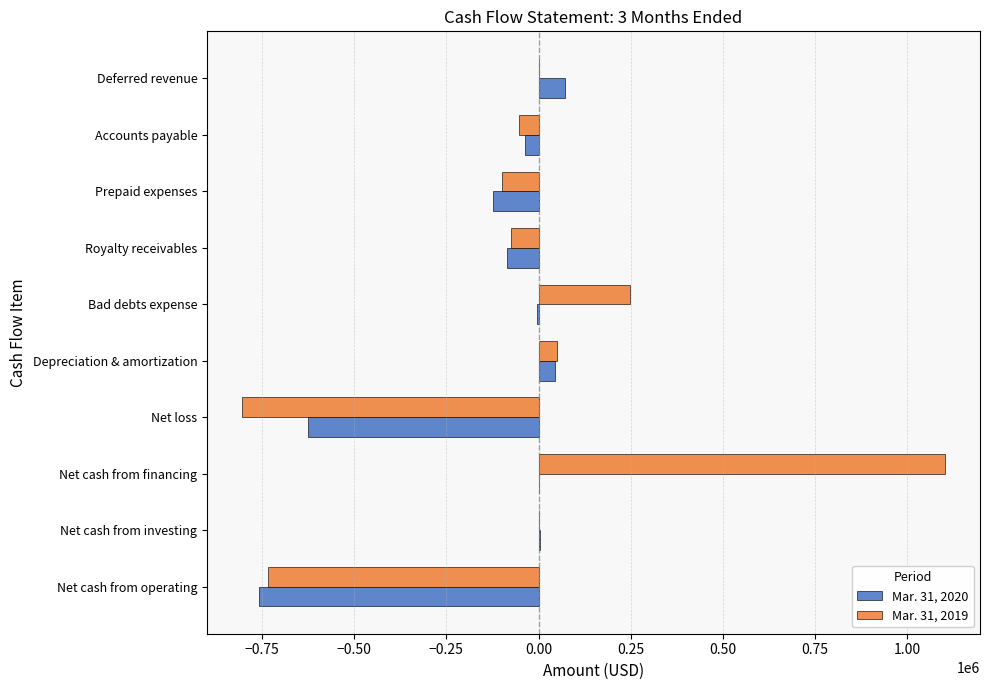

What is the sum of all Mar. 31, 2019 values?

-363454